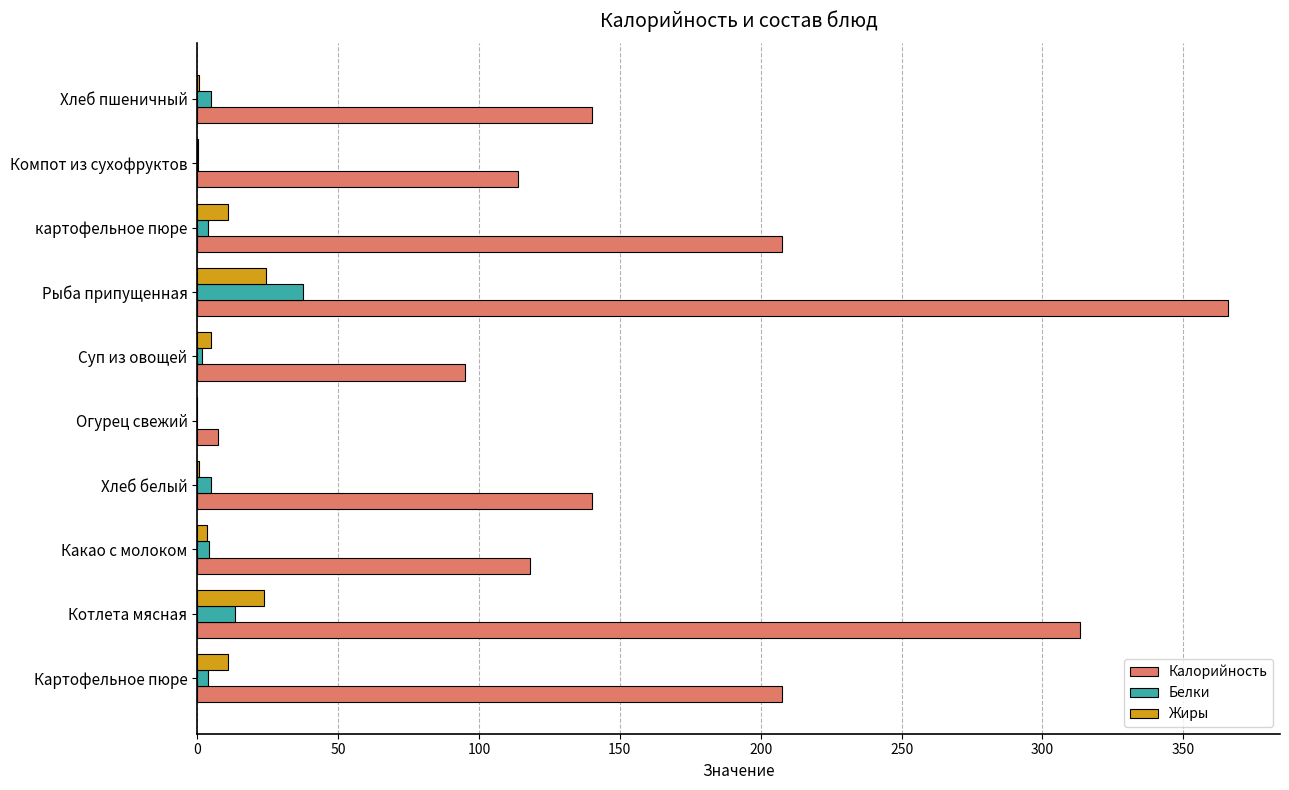

Which series changed the most between Картофельное пюре and Хлеб белый?

Калорийность